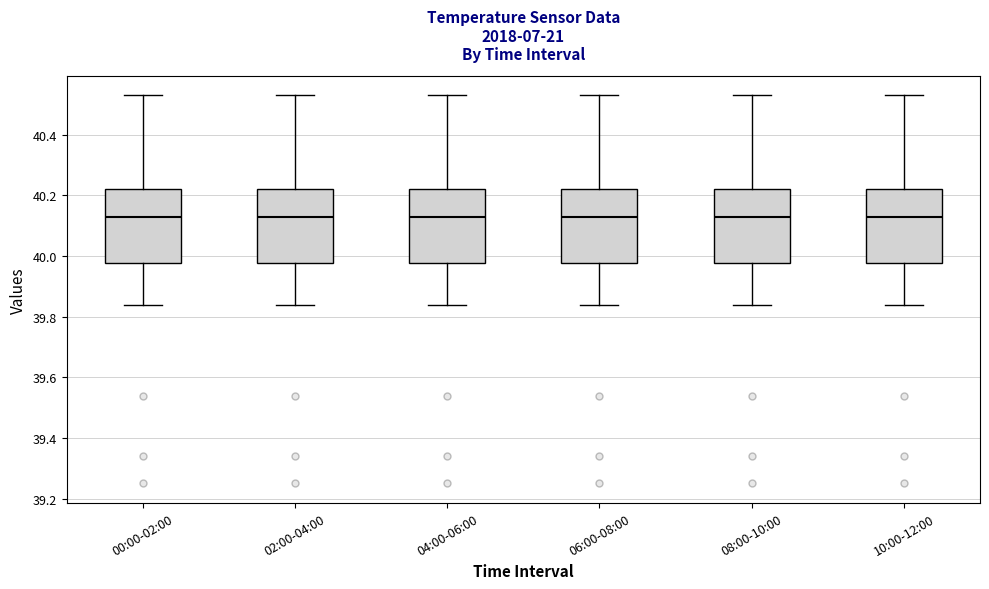

Reading left to right, read every box against the y-axis: the position of its median line, the range the box covers, and the ends of its whiskers. The values are not printed on the chart, so give them approximately, as read against the axis.

00:00-02:00: median 40.14, box 39.98 to 40.22, whiskers 39.84 to 40.54
02:00-04:00: median 40.14, box 39.98 to 40.22, whiskers 39.84 to 40.54
04:00-06:00: median 40.14, box 39.98 to 40.22, whiskers 39.84 to 40.54
06:00-08:00: median 40.14, box 39.98 to 40.22, whiskers 39.84 to 40.54
08:00-10:00: median 40.14, box 39.98 to 40.22, whiskers 39.84 to 40.54
10:00-12:00: median 40.14, box 39.98 to 40.22, whiskers 39.84 to 40.54